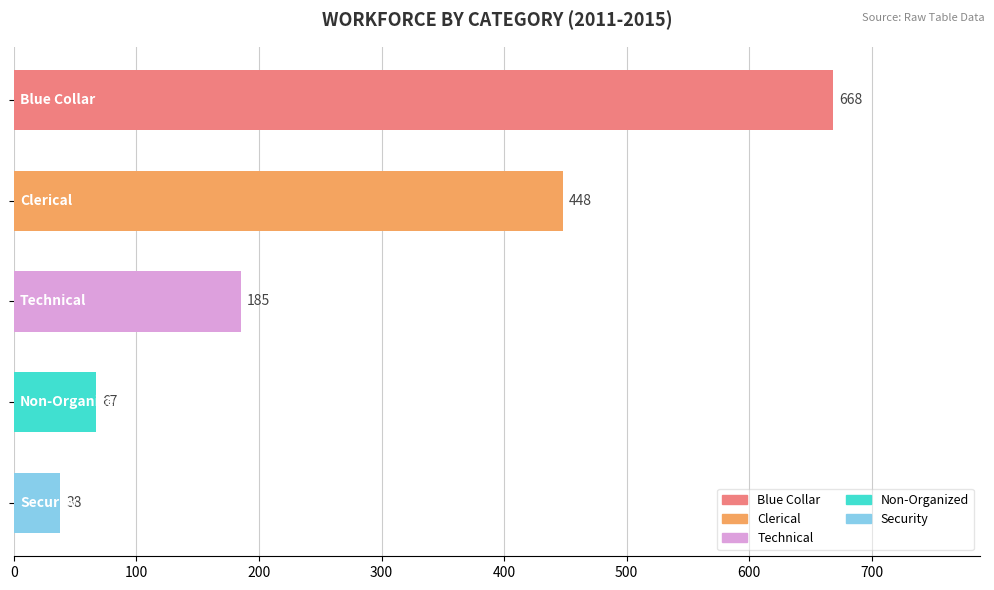

Reading top to bottom, what are all the values shown in this chart?

668	448	185	67	38